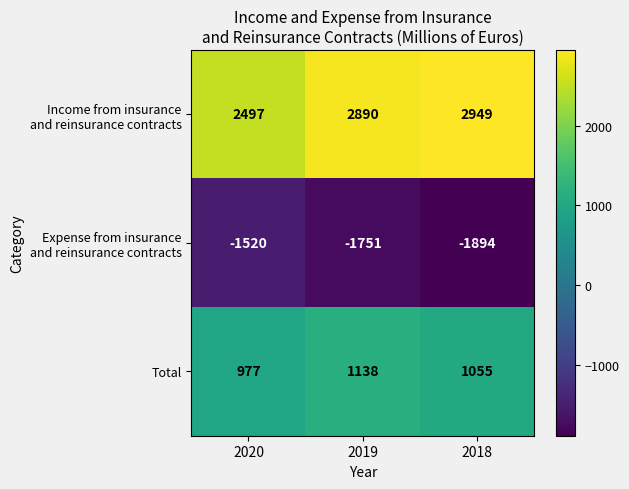

Is it true that Total equals 1138 at 2019?

True